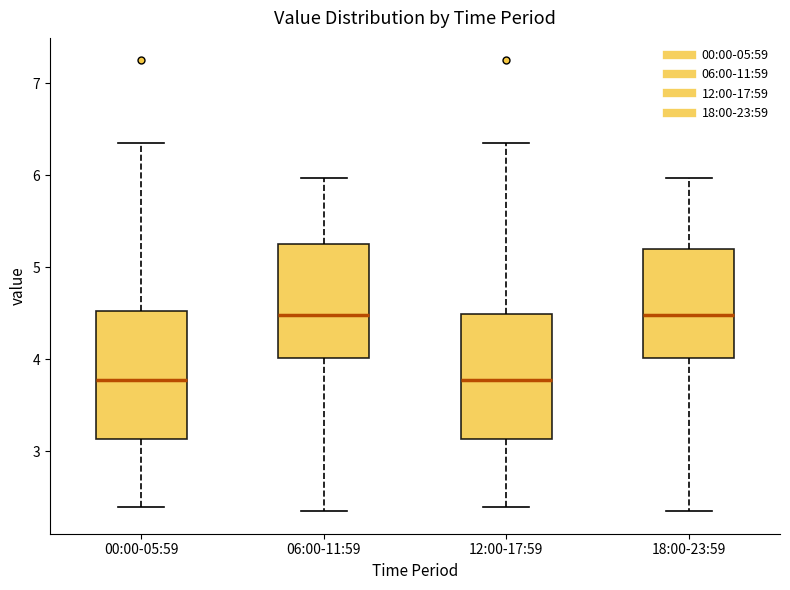

Reading left to right, transcribe this box plot: for each box, give where its median line is, the range the box spans, and where its two whiskers end, as read against the y-axis. The values are not printed on the chart, so give them approximately, as read against the axis.

00:00-05:59: median 3.8, box 3.1 to 4.5, whiskers 2.4 to 6.4
06:00-11:59: median 4.5, box 4.0 to 5.3, whiskers 2.4 to 6.0
12:00-17:59: median 3.8, box 3.1 to 4.5, whiskers 2.4 to 6.4
18:00-23:59: median 4.5, box 4.0 to 5.2, whiskers 2.4 to 6.0